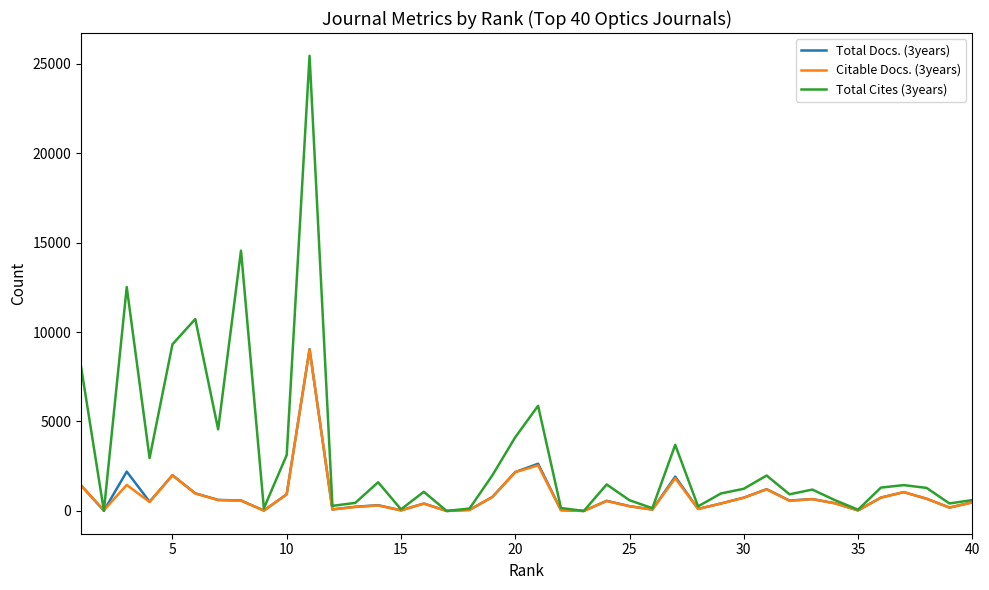

Which series has the largest total across all categories?

Total Cites (3years)